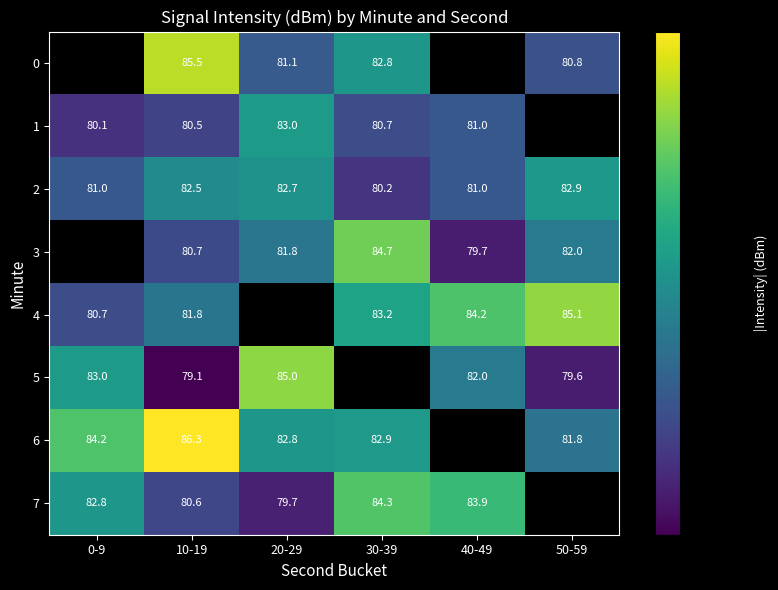

How many values in the 2 series are below 82?

3